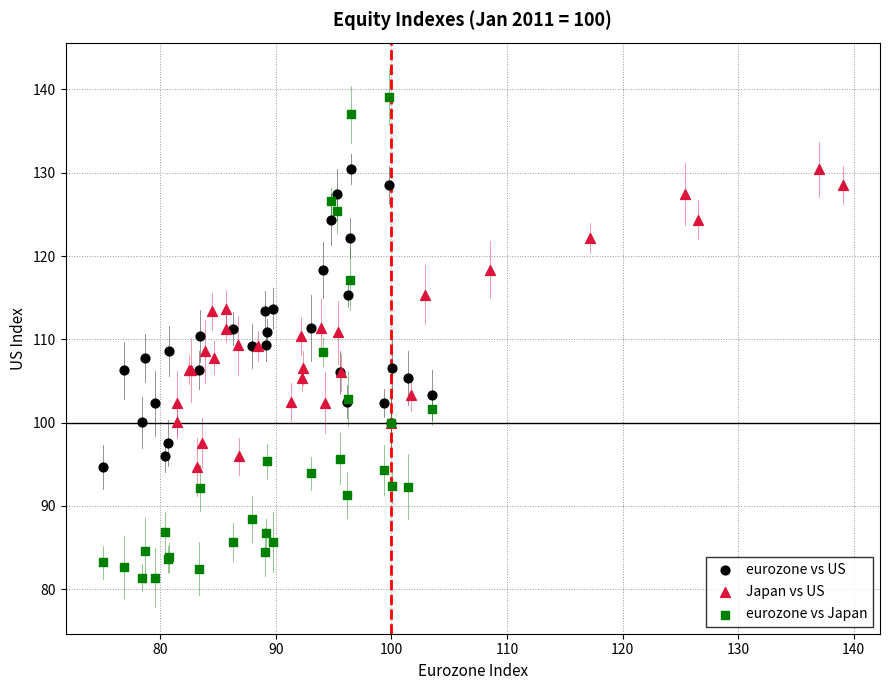

Which series contains the lowest Y value?

eurozone vs Japan